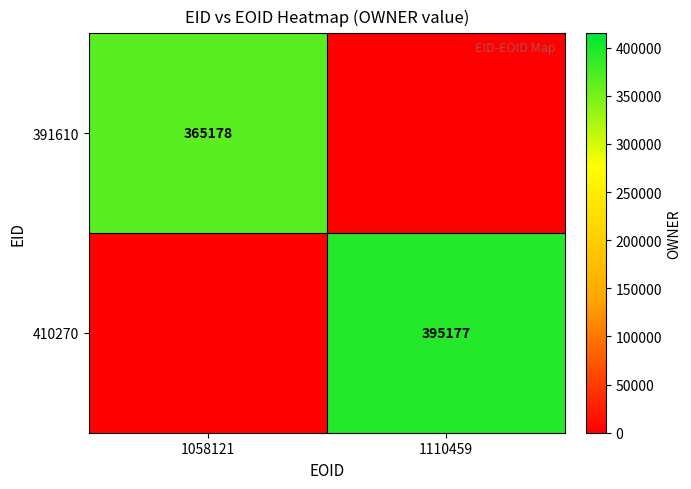

At 1110459, list the series in order from smallest to largest.

391610, 410270